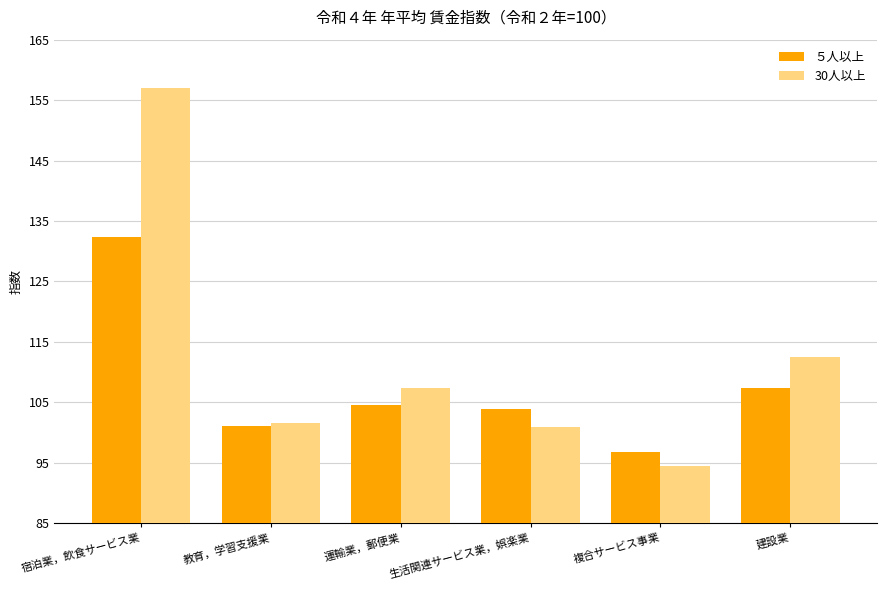

Between 教育，学習支援業 and 建設業, which series saw the biggest shift?

30人以上